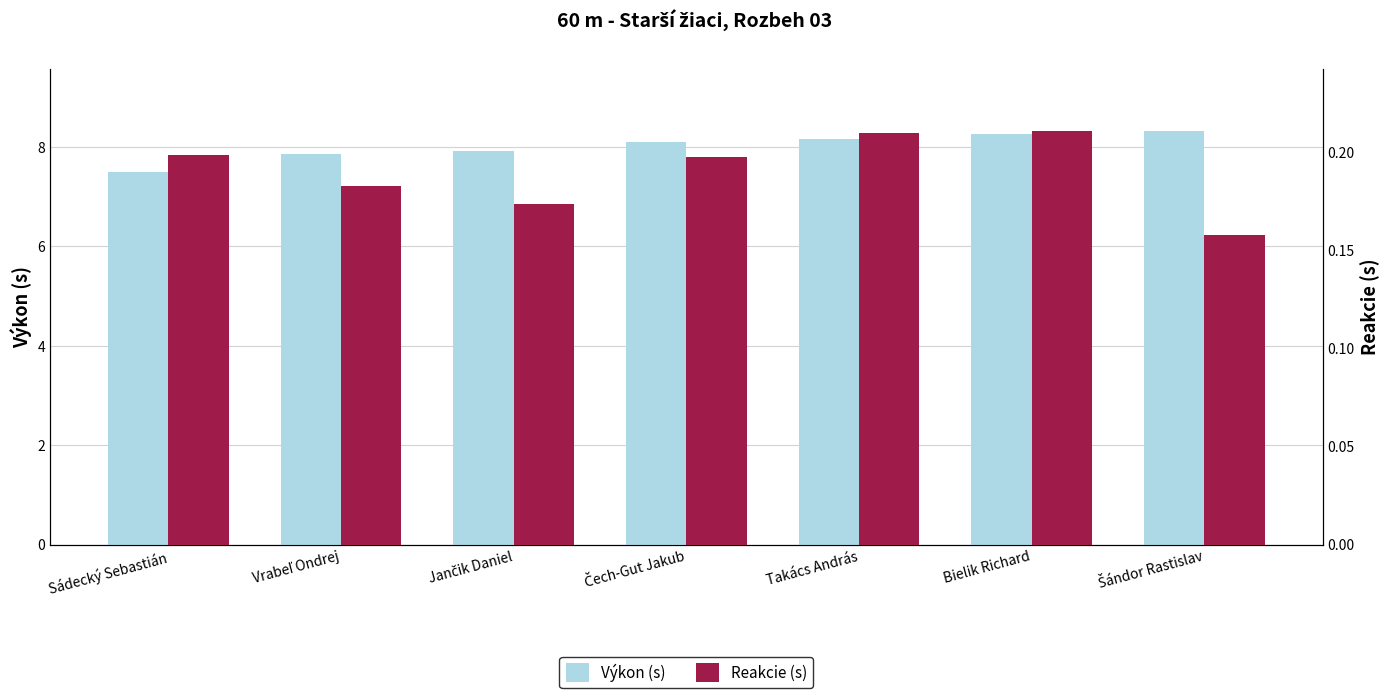

Rank the series at Jančik Daniel from highest to lowest value.

Výkon (s), Reakcie (s)